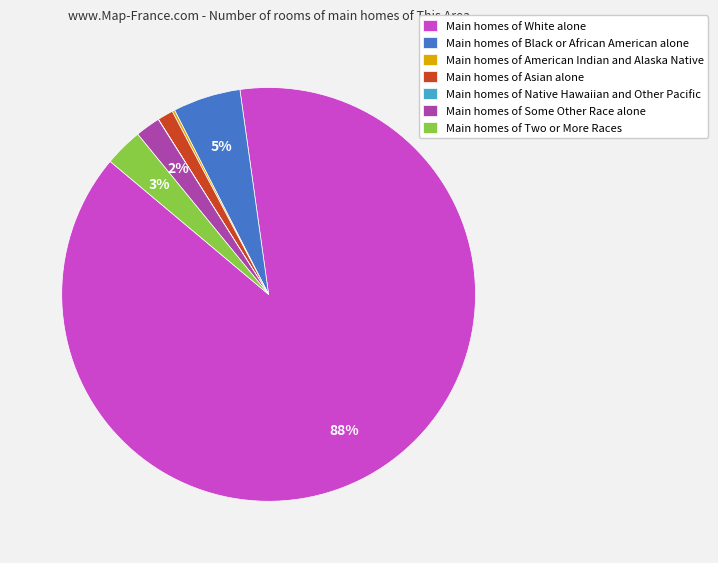

What percentage is the Main homes of Black or African American alone slice, to the nearest percent?

5%